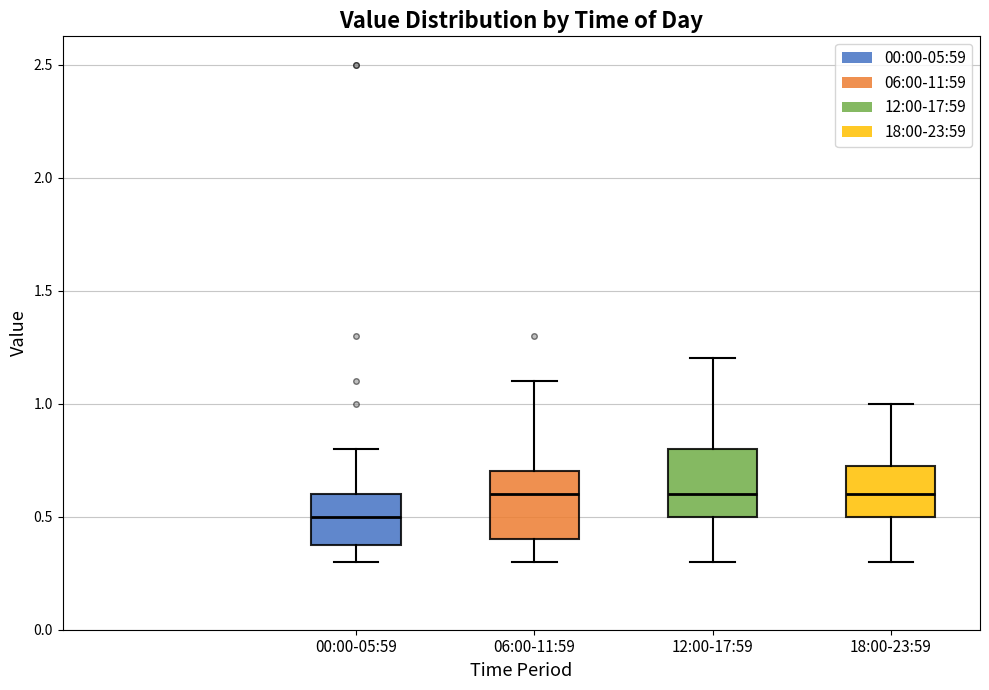

Reading left to right, read every box against the y-axis: the position of its median line, the range the box covers, and the ends of its whiskers. The values are not printed on the chart, so give them approximately, as read against the axis.

00:00-05:59: median 0.50, box 0.40 to 0.60, whiskers 0.30 to 0.80
06:00-11:59: median 0.60, box 0.40 to 0.70, whiskers 0.30 to 1.10
12:00-17:59: median 0.60, box 0.50 to 0.80, whiskers 0.30 to 1.20
18:00-23:59: median 0.60, box 0.50 to 0.75, whiskers 0.30 to 1.00